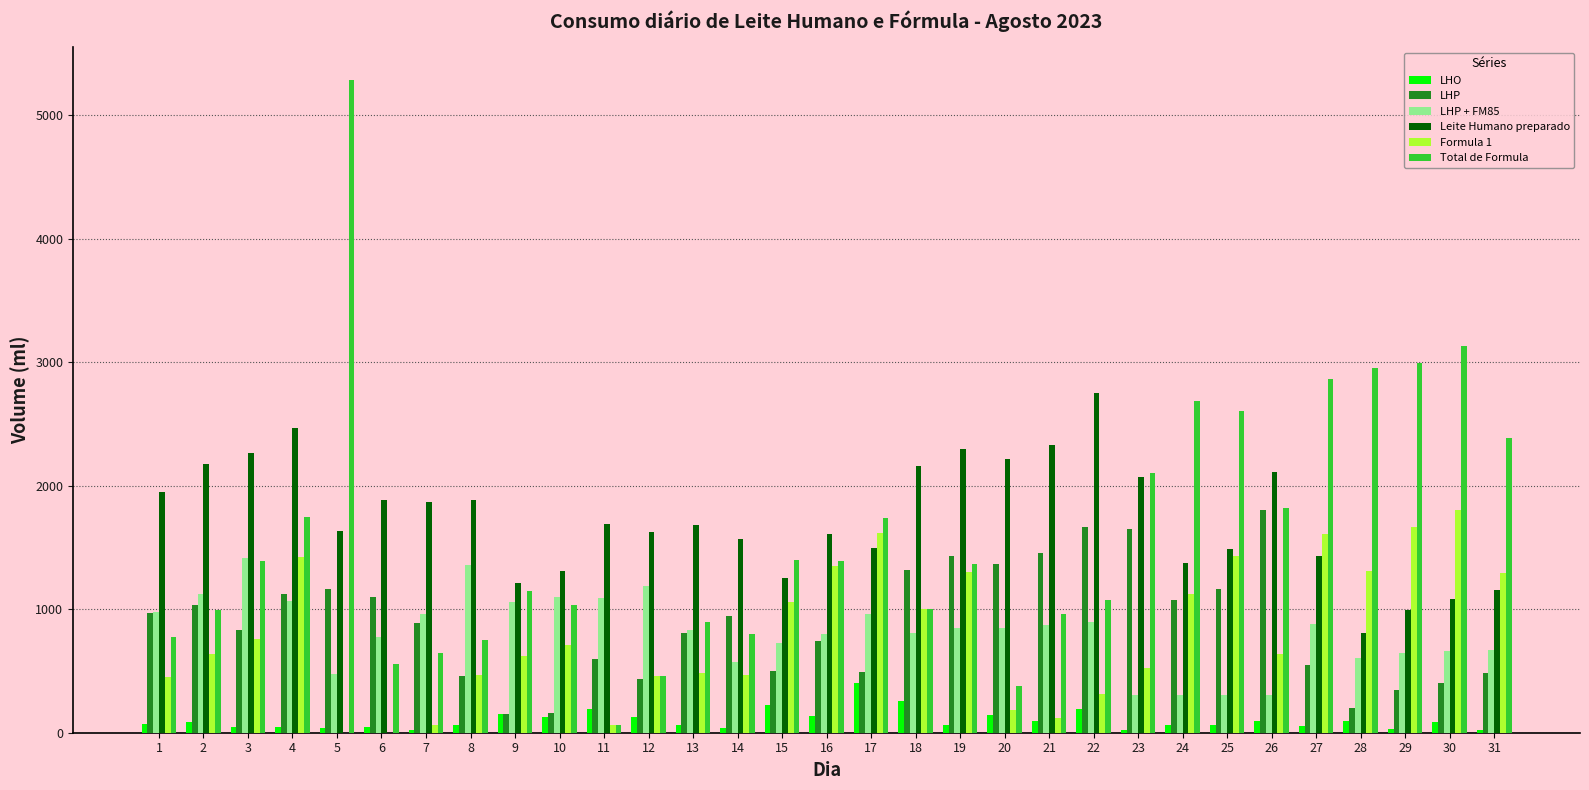

The value of LHP at 20 is 1364. True or false?

True